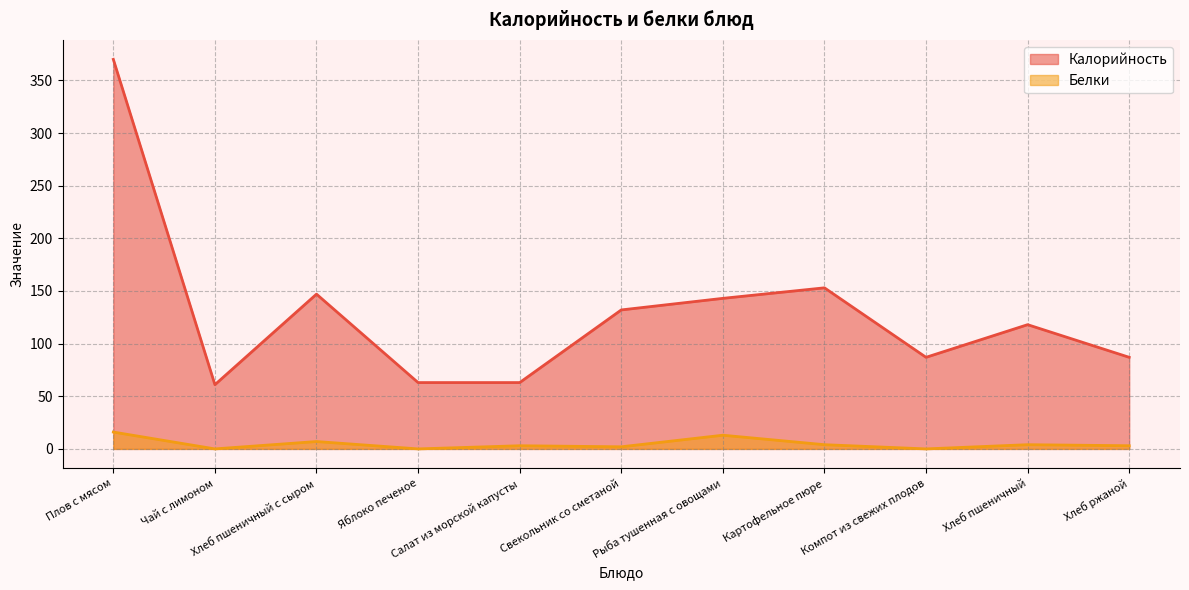

What is the approximate value of Белки at Салат из морской капусты?

3